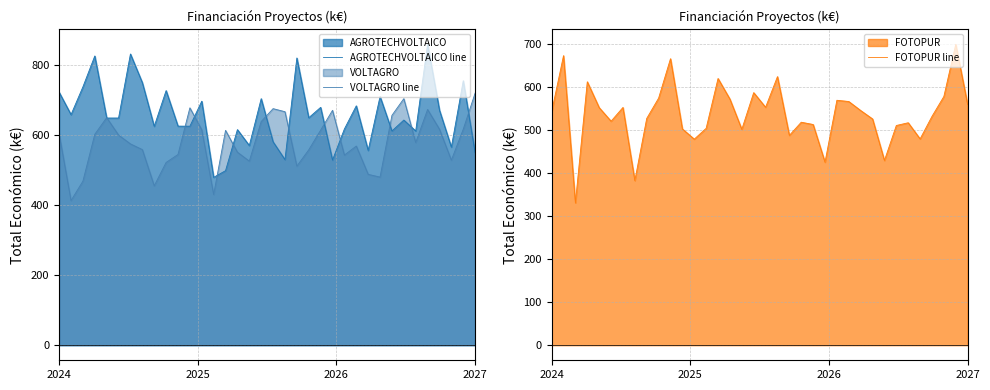

List the series in order of their overall mean, highest first.

AGROTECHVOLTAICO line, VOLTAGRO line, FOTOPUR line